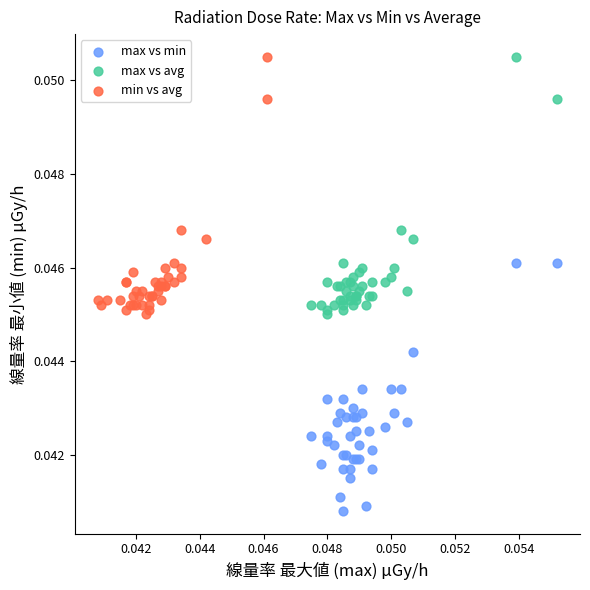

What are all the series names shown in the legend?

max vs min, max vs avg, min vs avg